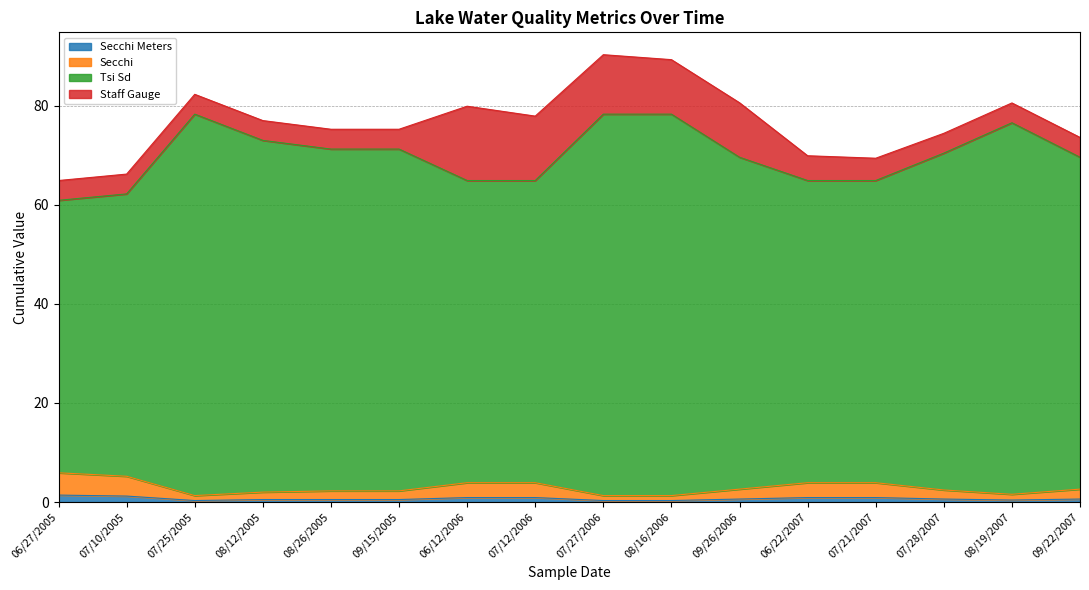

True or false: Tsi Sd has a value of 71.2 at 08/26/2005.

True